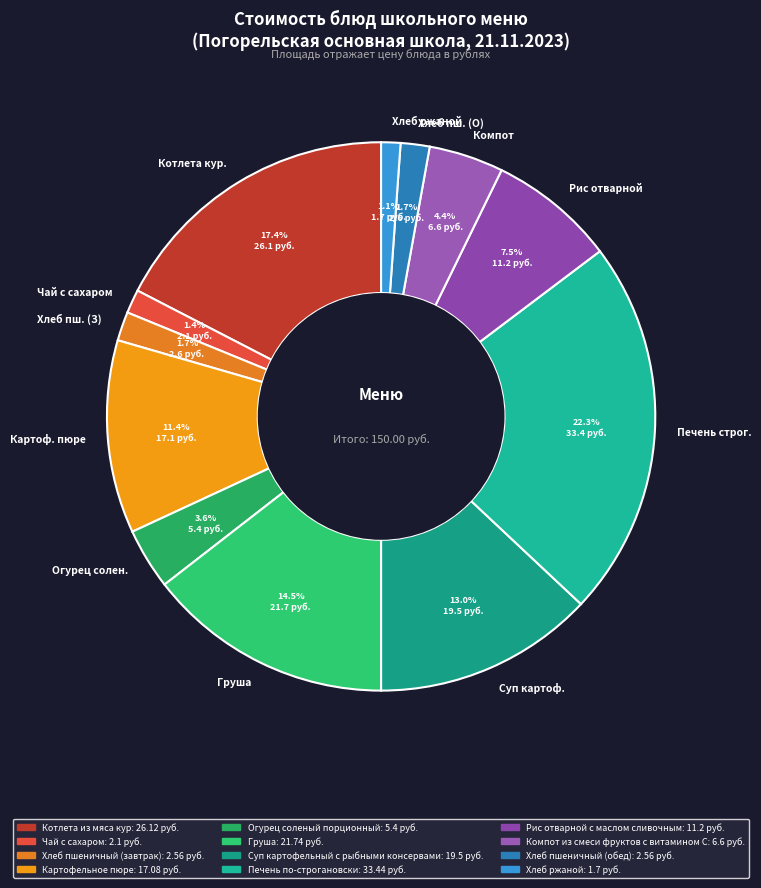

Which category has the biggest portion of the pie?

Печень строг.